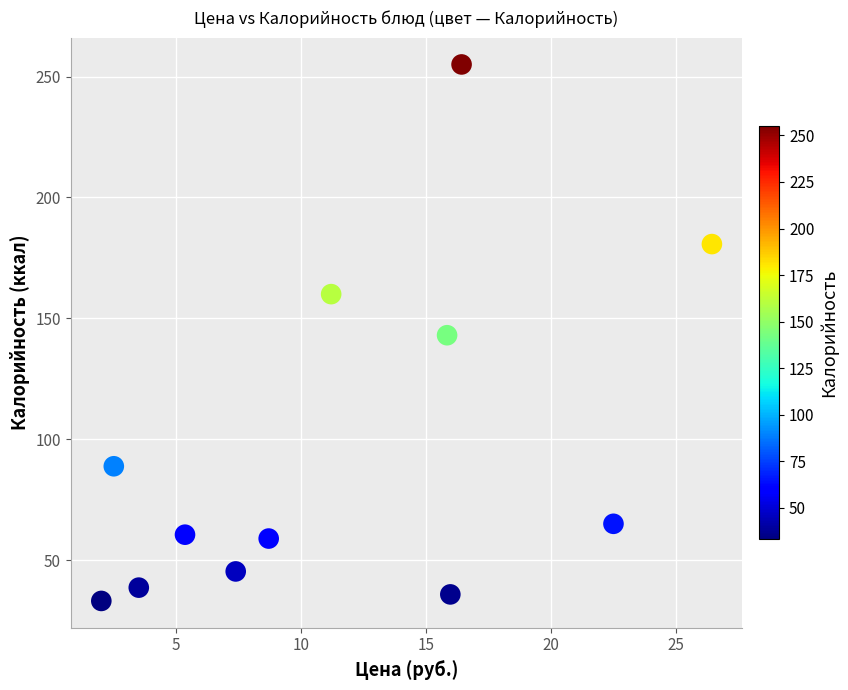

What is the range of X values (max minus min)?

24.4